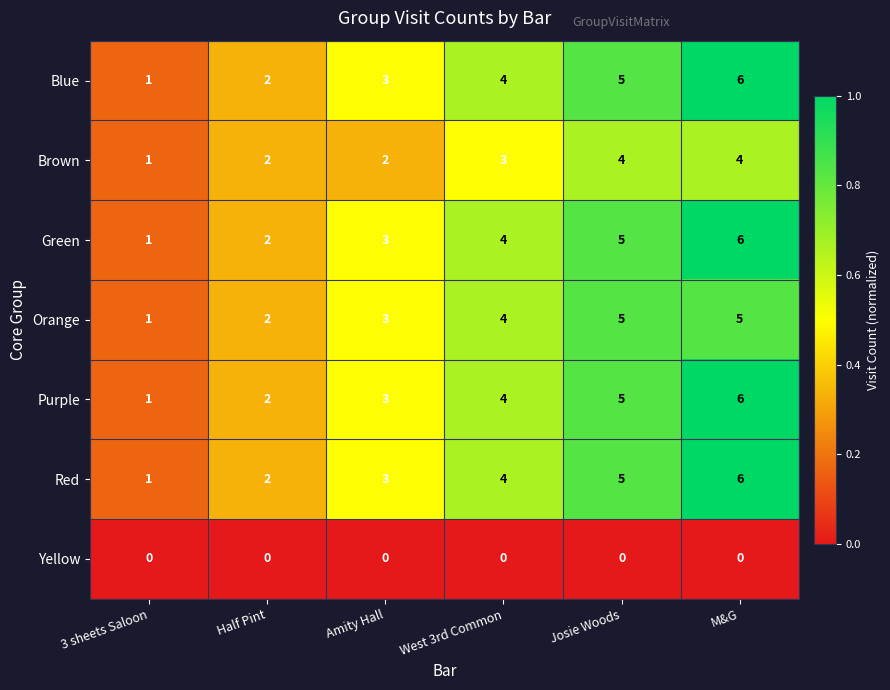

What is the sum of the Green values at Amity Hall and 3 sheets Saloon?

4